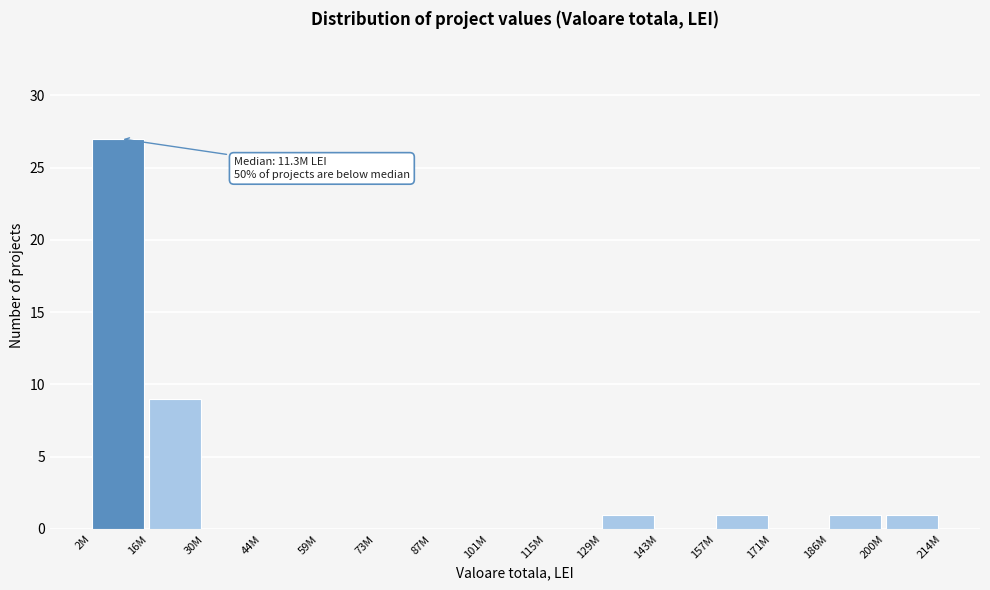

Reading left to right, what are all the values shown in this chart?

2M=27	16M=9	30M=0	44M=0	59M=0	73M=0	87M=0	101M=0	115M=0	129M=1	143M=0	157M=1	171M=0	186M=1	200M=1